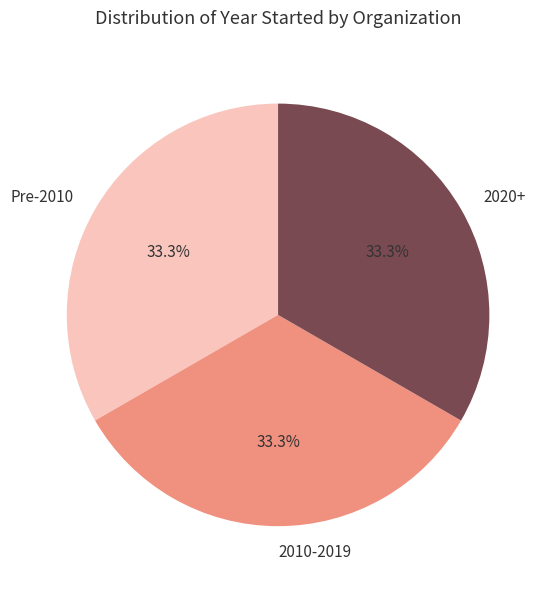

Does any single category account for the majority?

No